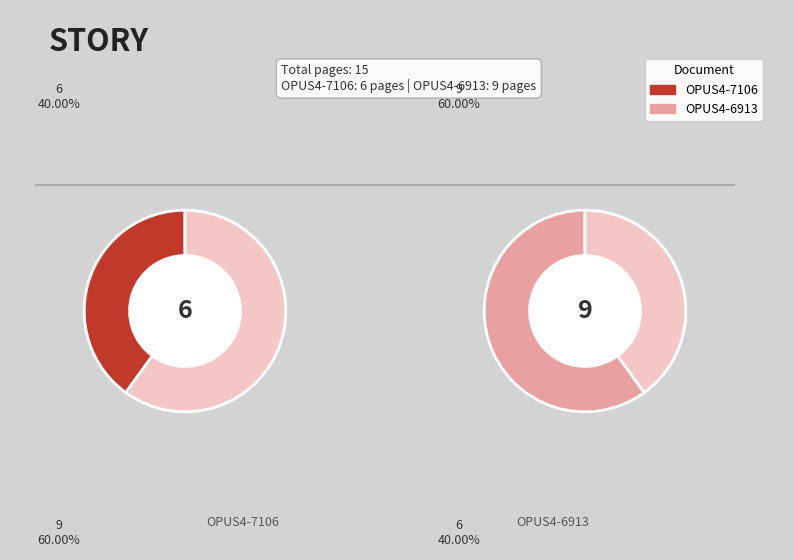

What is the change in value from OPUS4-7106 to OPUS4-6913?

+3